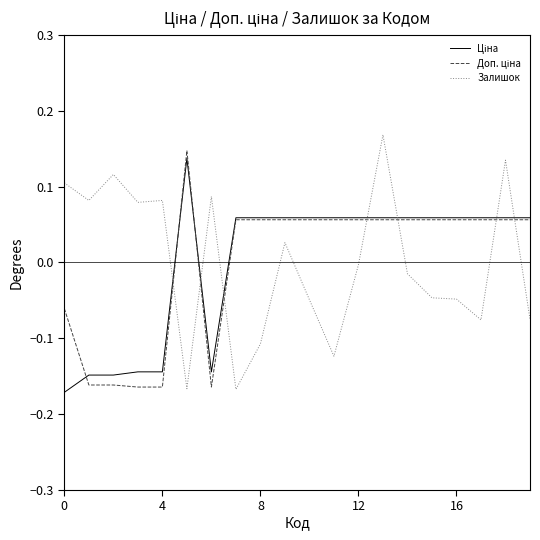

Does the chart have visible grid lines?

No